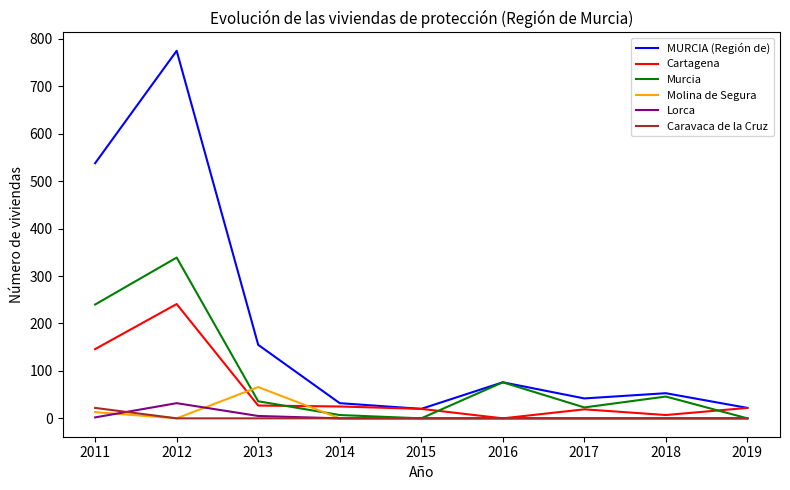

What are all the series names shown in the legend?

MURCIA (Región de), Cartagena, Murcia, Molina de Segura, Lorca, Caravaca de la Cruz